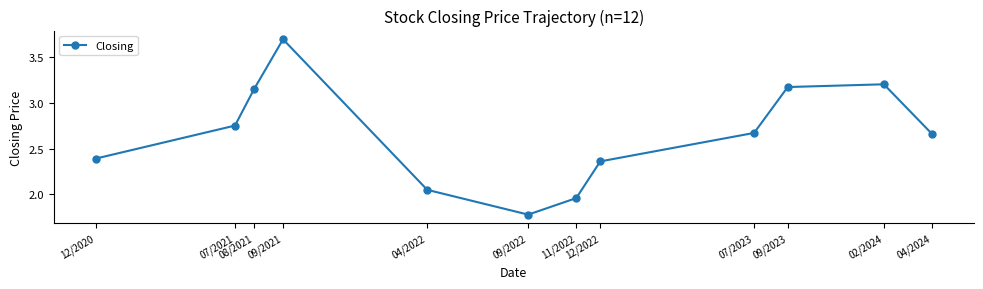

True or false: the data has more than 2 interior local peaks.

False